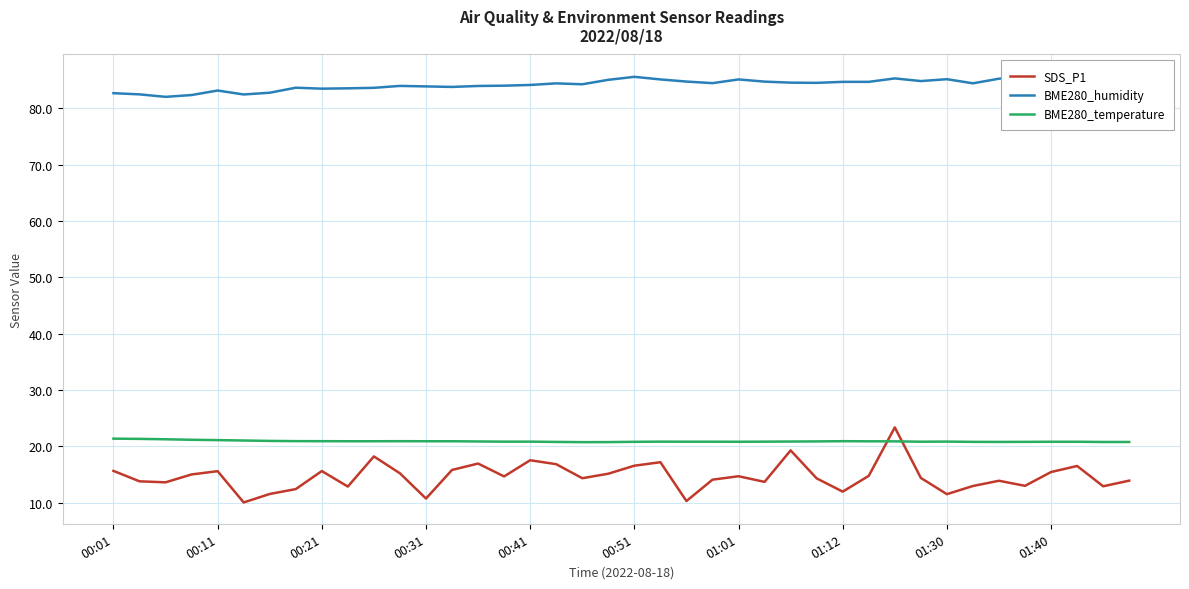

True or false: SDS_P1 and BME280_temperature cross at least once.

True